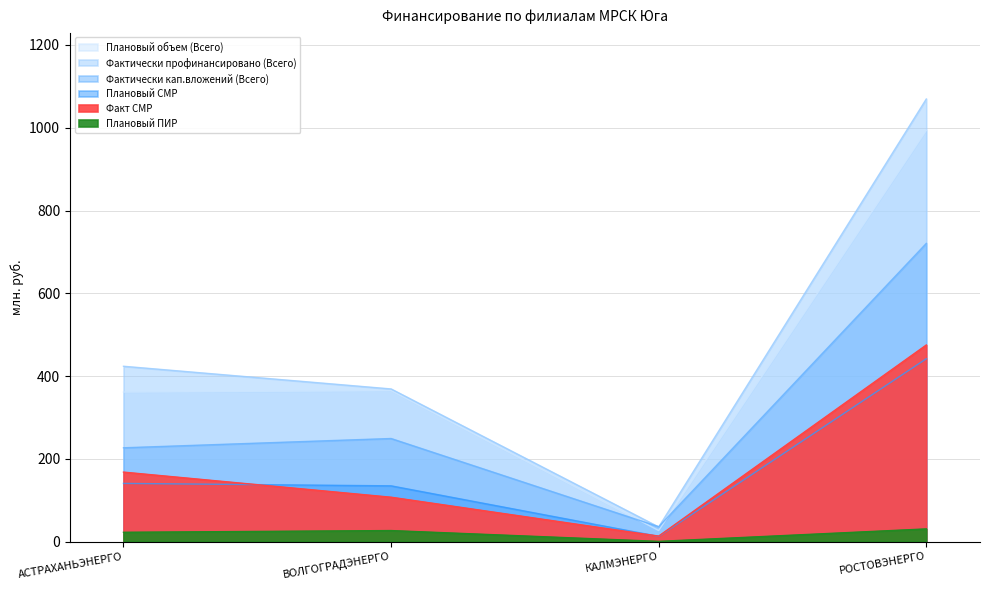

True or false: Плановый объем (Всего) and Фактически профинансировано (Всего) cross at least once.

False